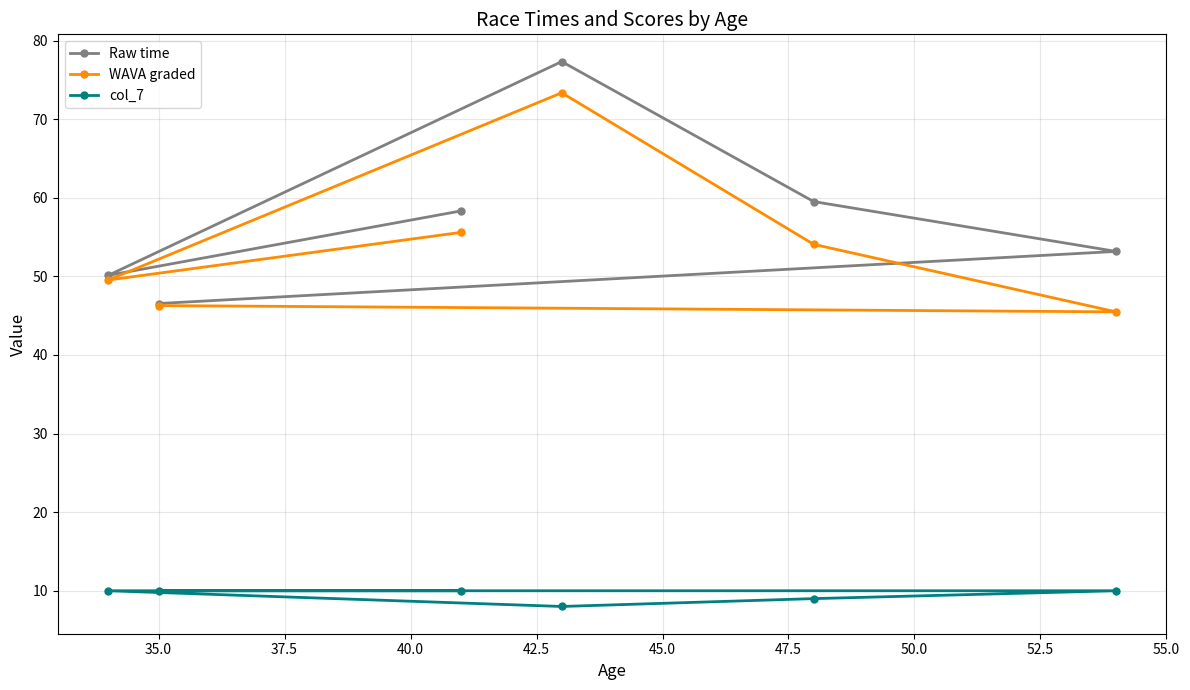

How many interior local valleys does the Raw time series have?

1